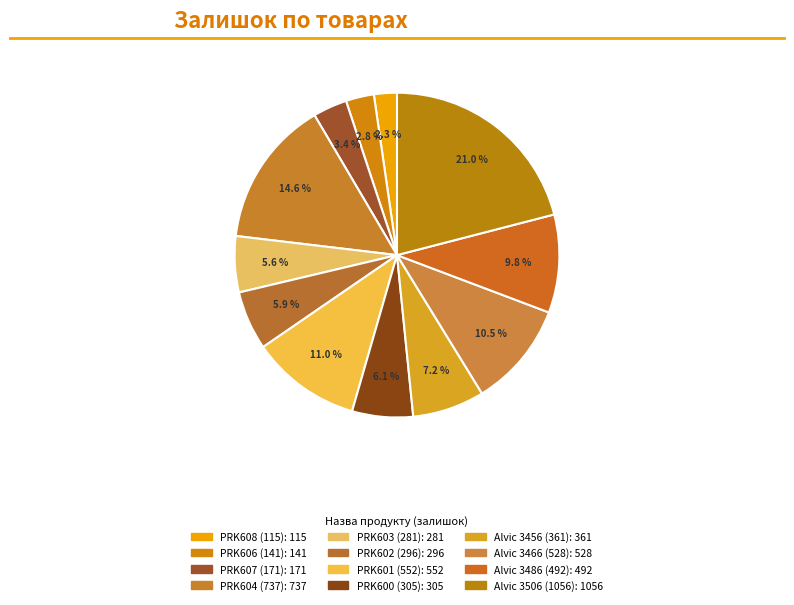

How many slices are in this pie chart?

12